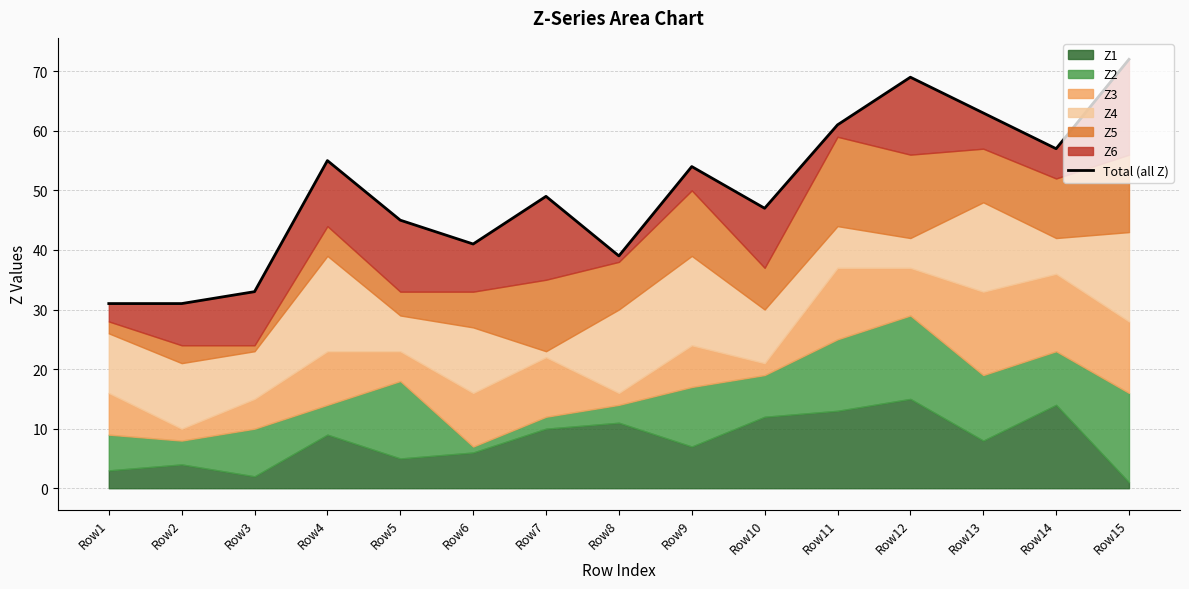

What is the sum of all values?

747